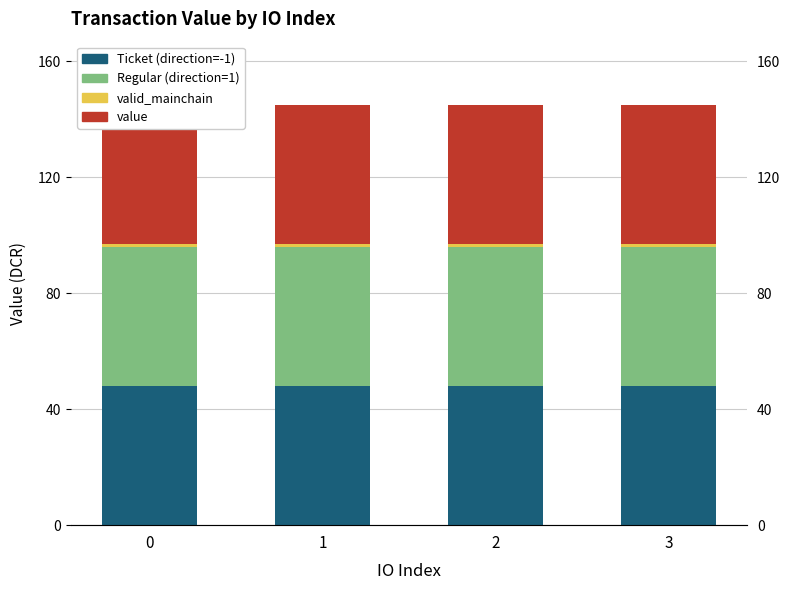

At how many categories does at least one series exceed 37?

4